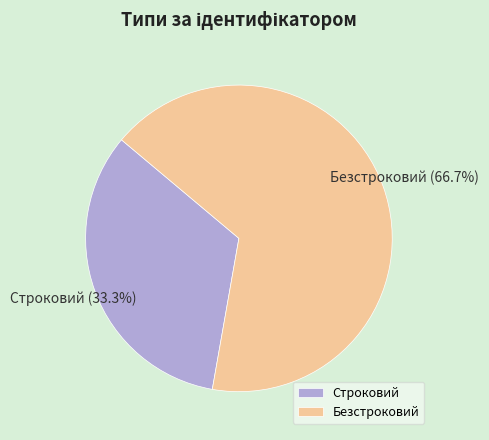

To the nearest percent, what is the average slice percentage?

50%